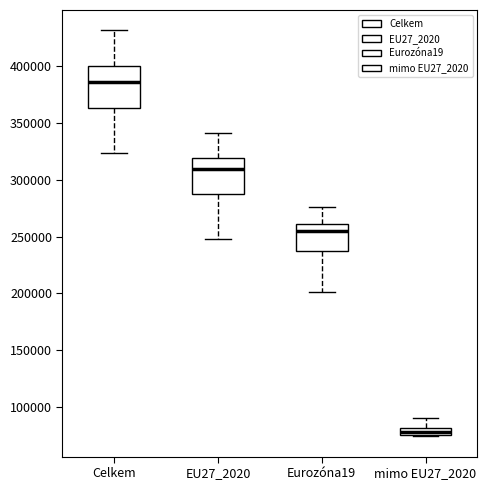

Comparing the boxes themselves (not the whiskers), which one is the tallest?

Celkem